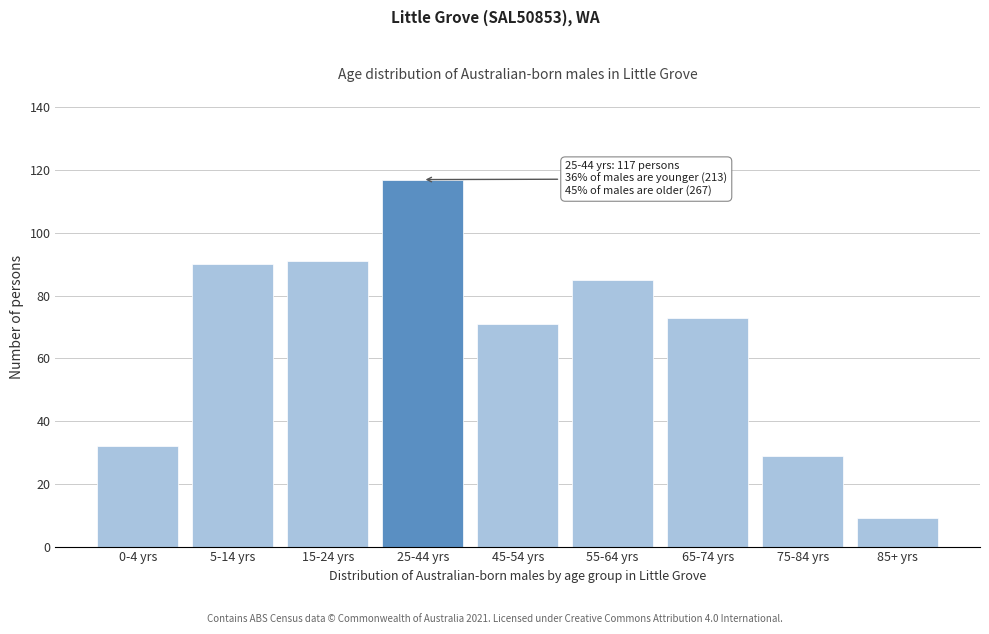

Reading left to right, list all the values displayed in this chart.

32	90	91	117	71	85	73	29	9